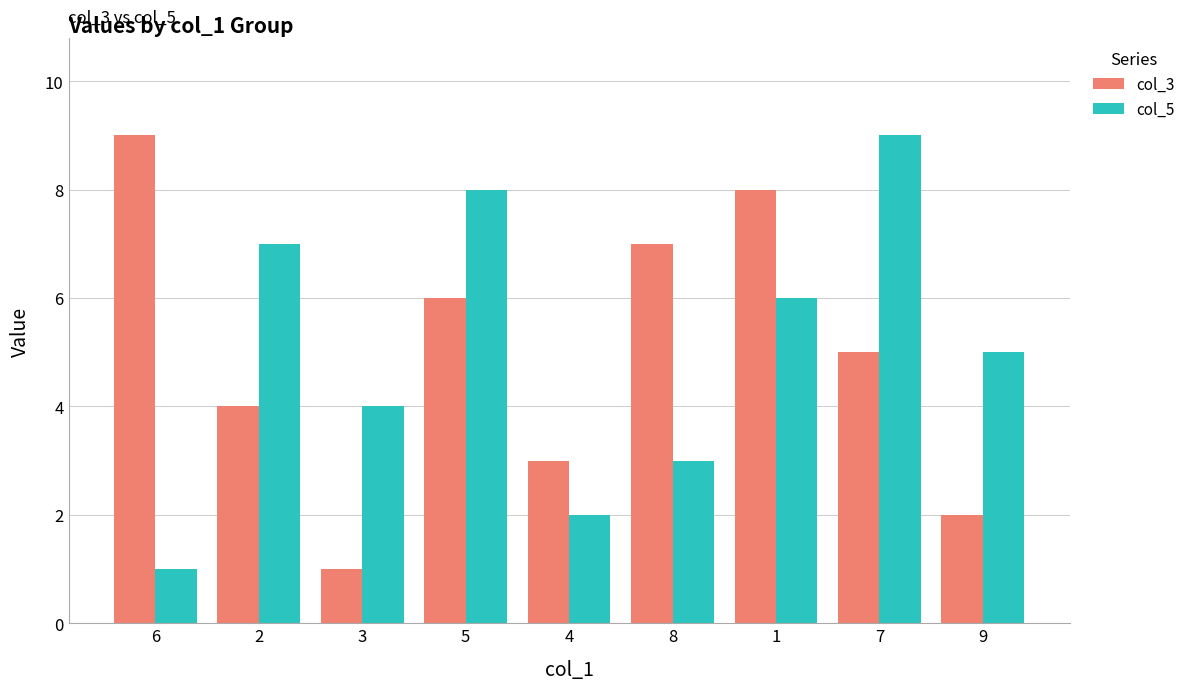

Is the value of col_3 at 9 greater than the value of col_5 at 7?

No